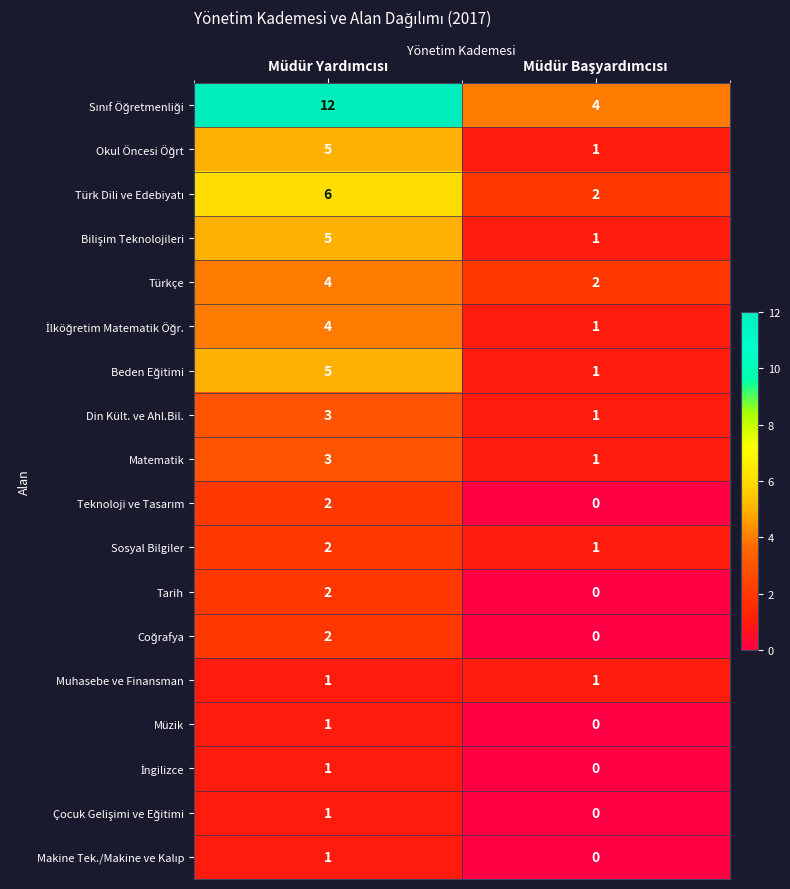

Between Müdür Yardımcısı and Müdür Başyardımcısı, which is larger?

Müdür Yardımcısı